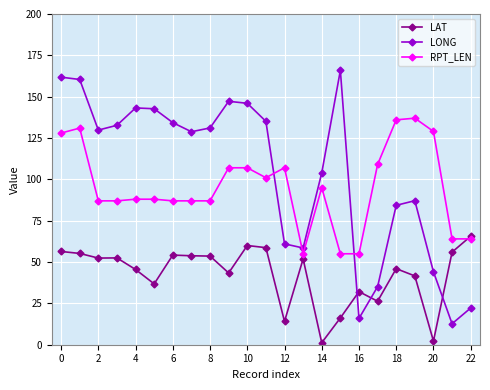

How many intersections are there between LONG and LAT?

3